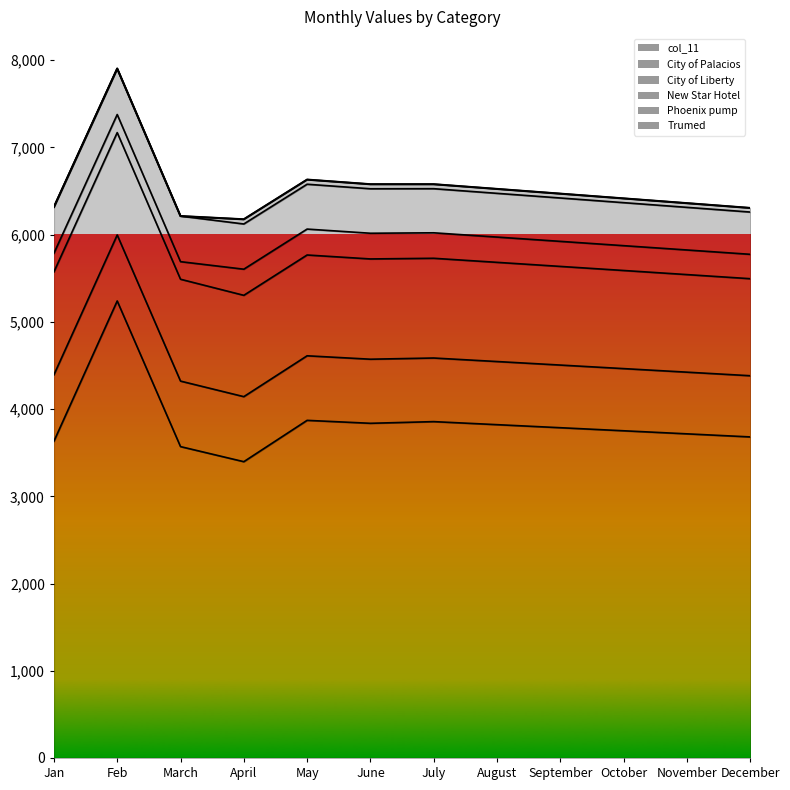

What is the sum of all City of Liberty values?

13757.4